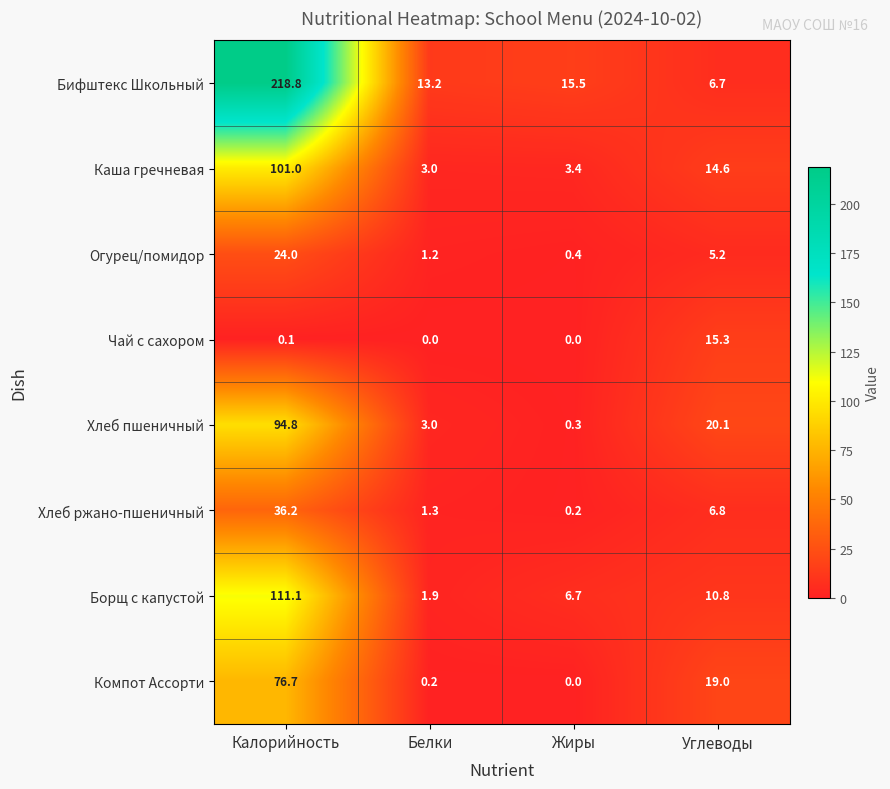

How many distinct data groups are displayed?

8